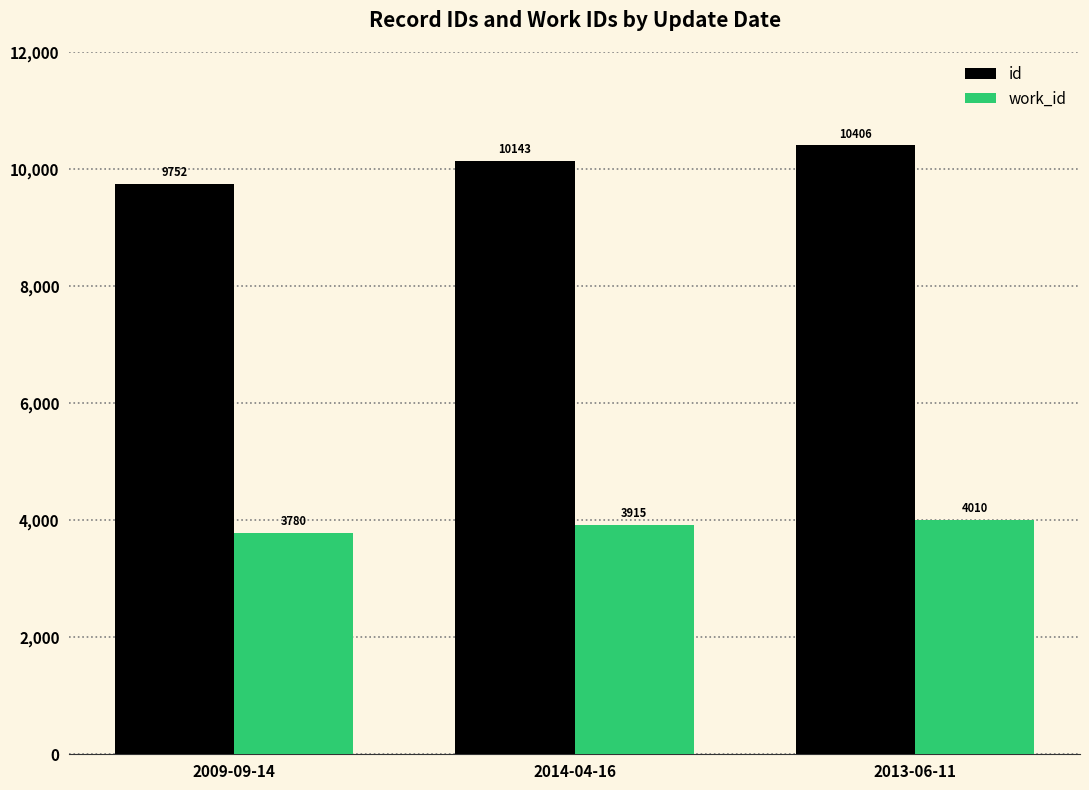

What are all the series names shown in the legend?

id, work_id